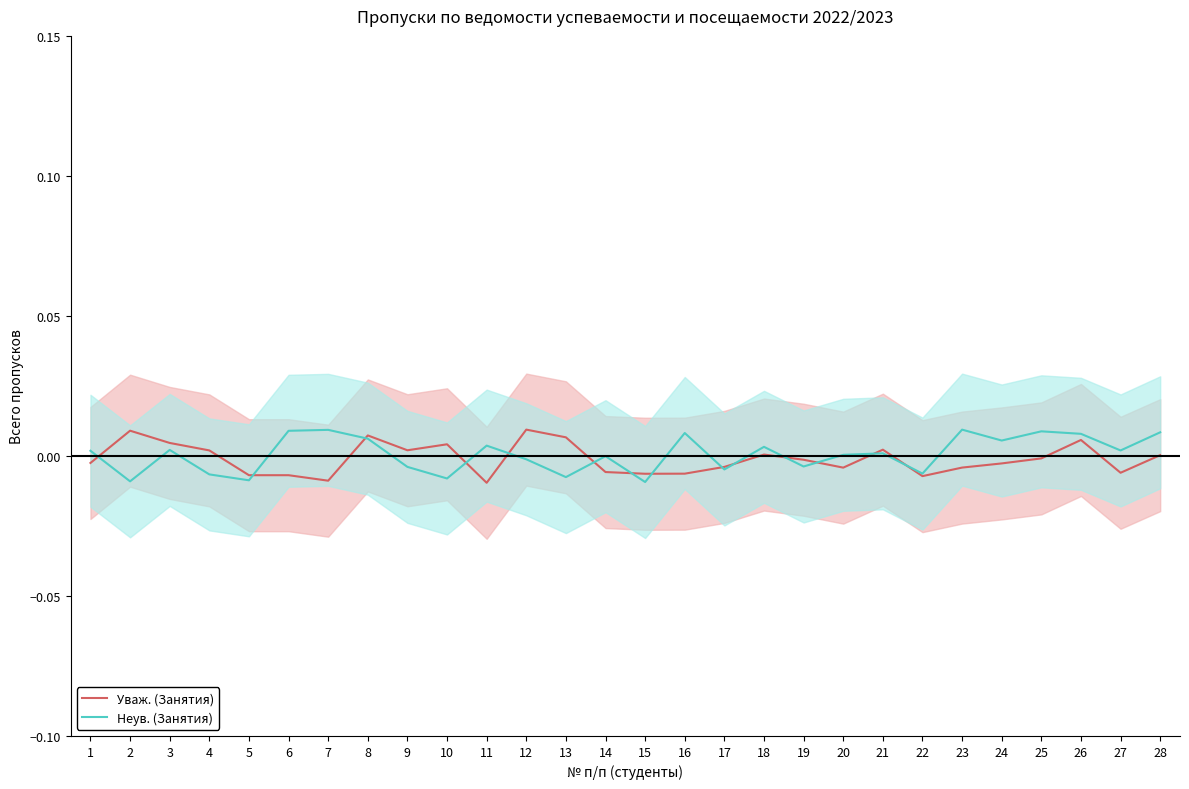

How many values in Уваж. (Занятия) are below zero?

16